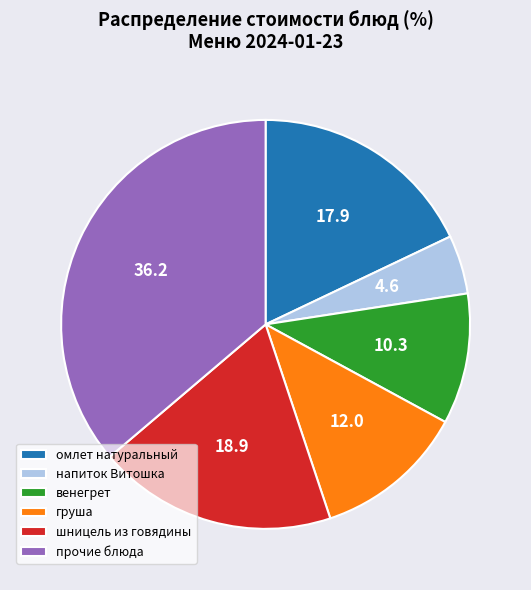

How many segments does this pie chart have?

6